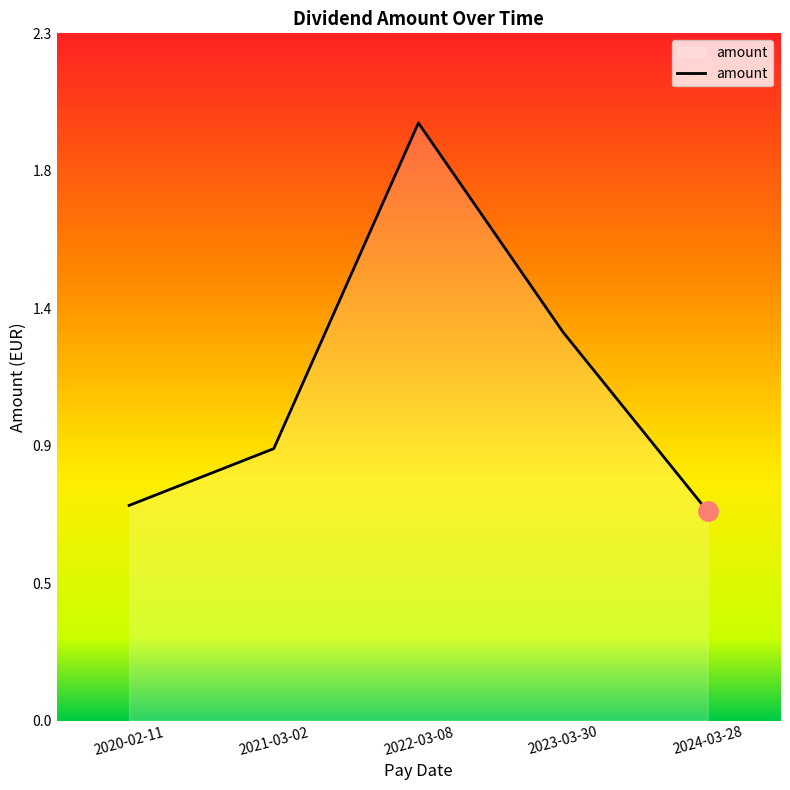

Does the chart have visible grid lines?

No